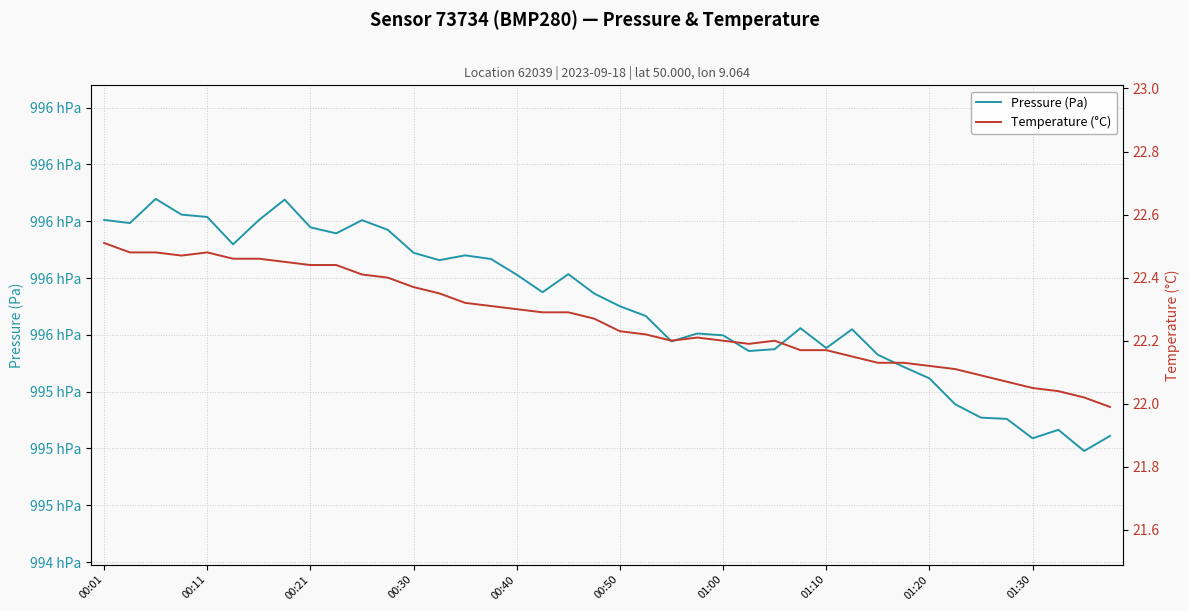

Where does the Pressure (Pa) series first go above 99568?

00:01